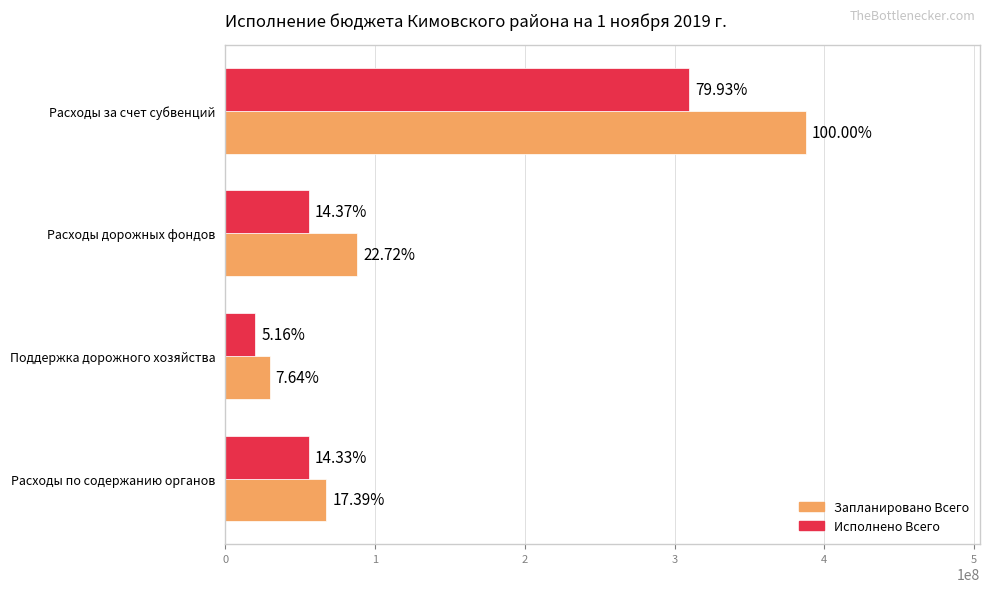

What are all the series names shown in the legend?

Запланировано Всего, Исполнено Всего